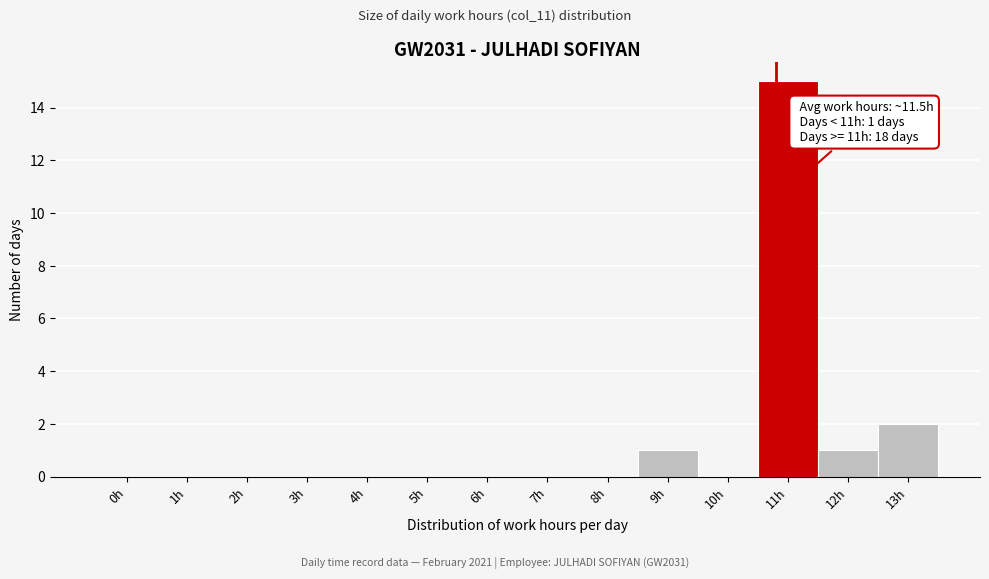

Reading right to left, what are all the values shown in this chart?

13h=2	12h=1	11h=15	10h=0	9h=1	8h=0	7h=0	6h=0	5h=0	4h=0	3h=0	2h=0	1h=0	0h=0